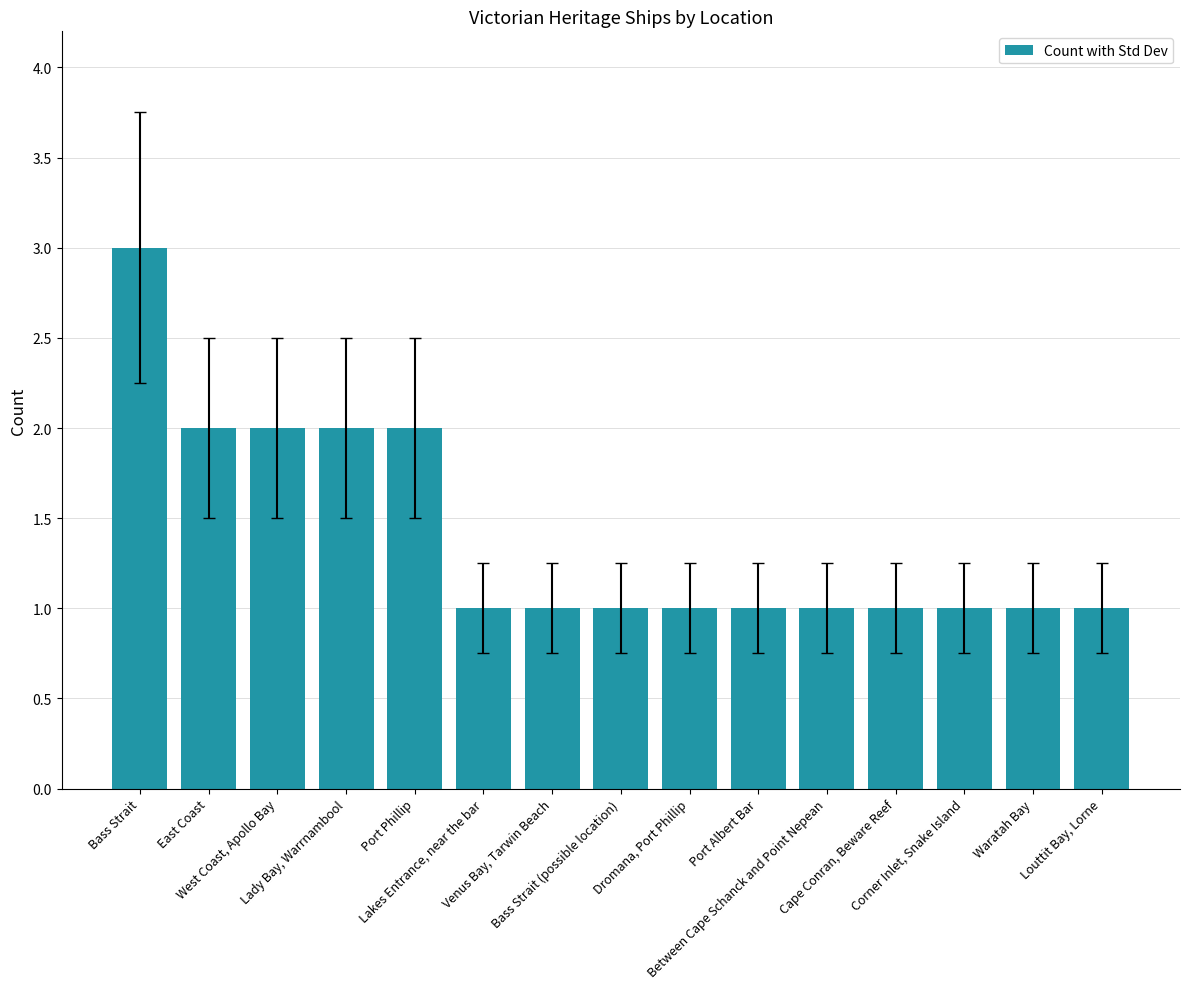

What is the value of the 15th bar from the left?

1